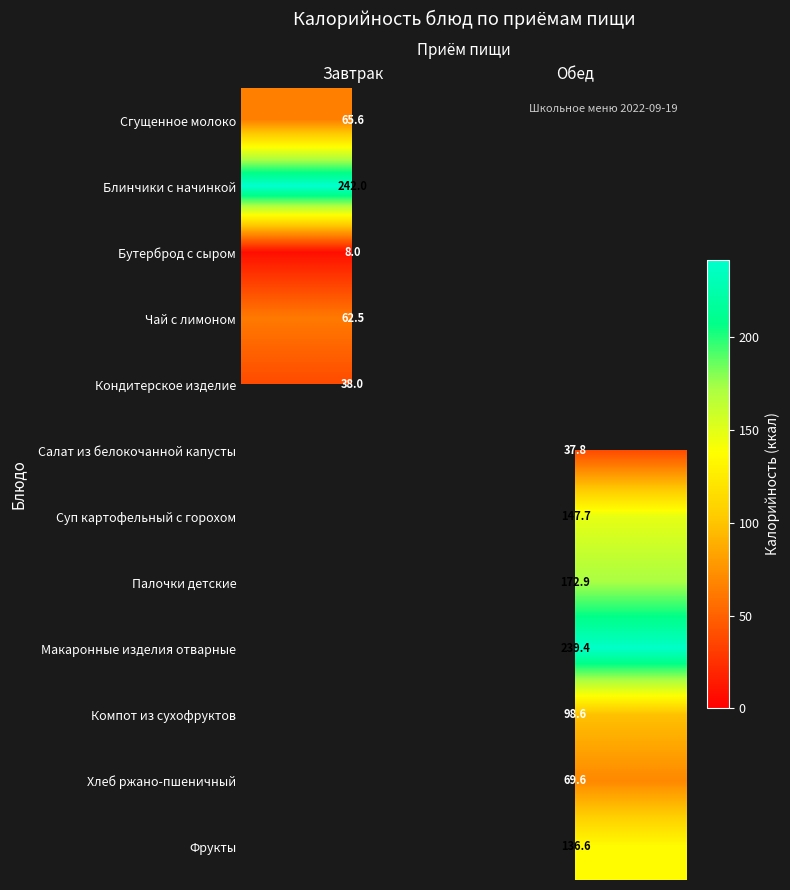

True or false: Блинчики с начинкой has a value of 86.8 at Завтрак.

False